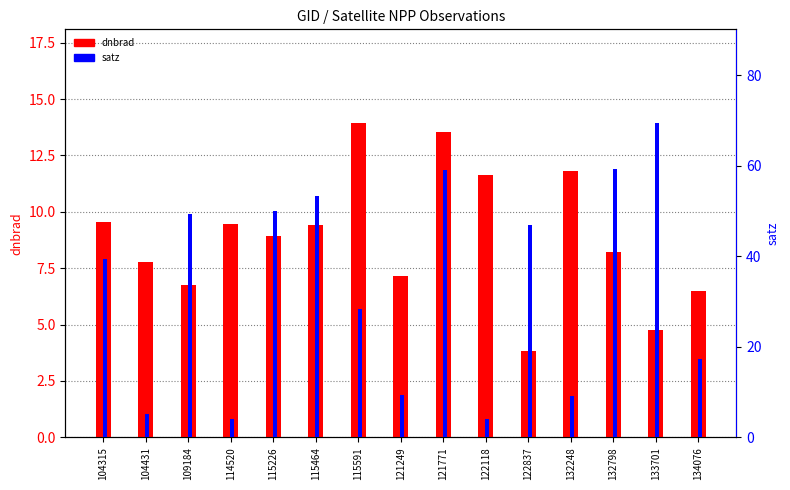

Is the value of dnbrad at 132248 greater than the value of satz at 104315?

No